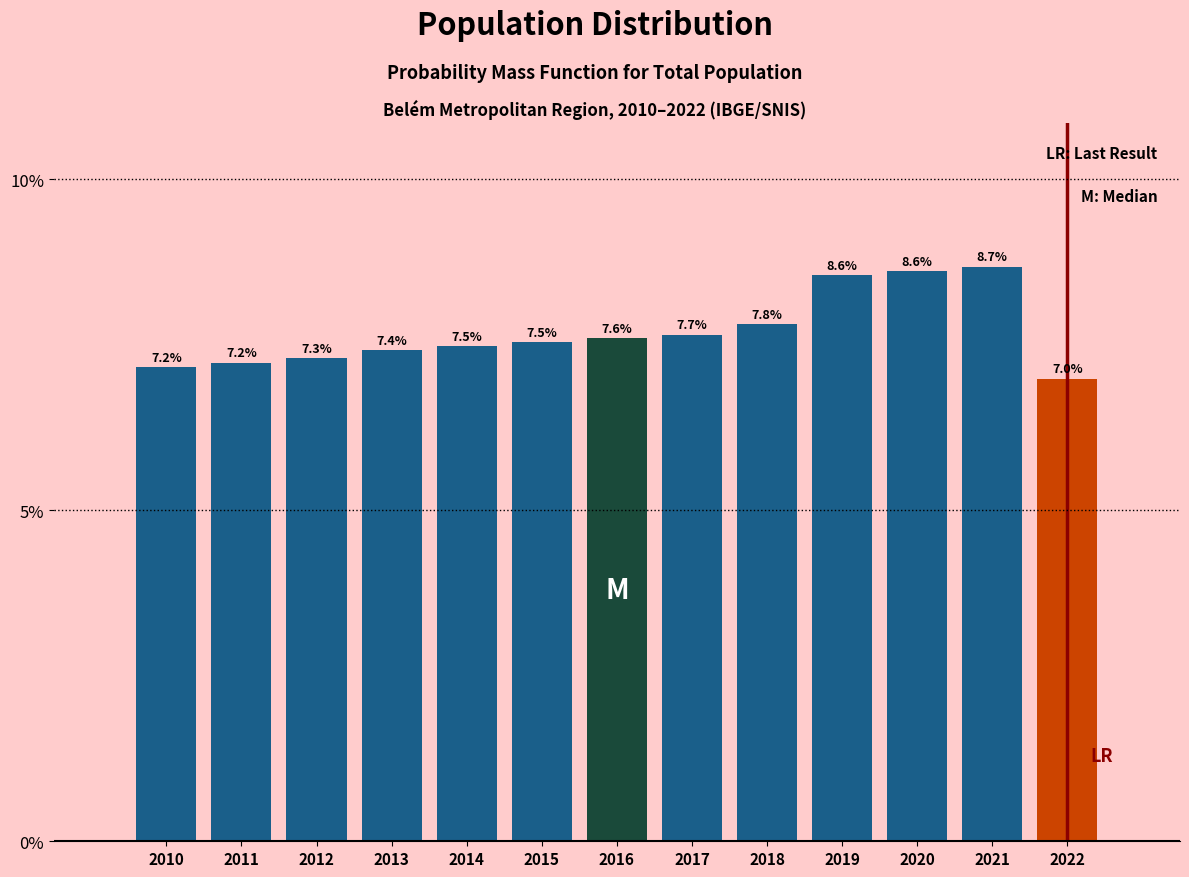

Reading left to right, what are all the values shown in this chart?

7.2	7.2	7.3	7.4	7.5	7.5	7.6	7.7	7.8	8.6	8.6	8.7	7.0